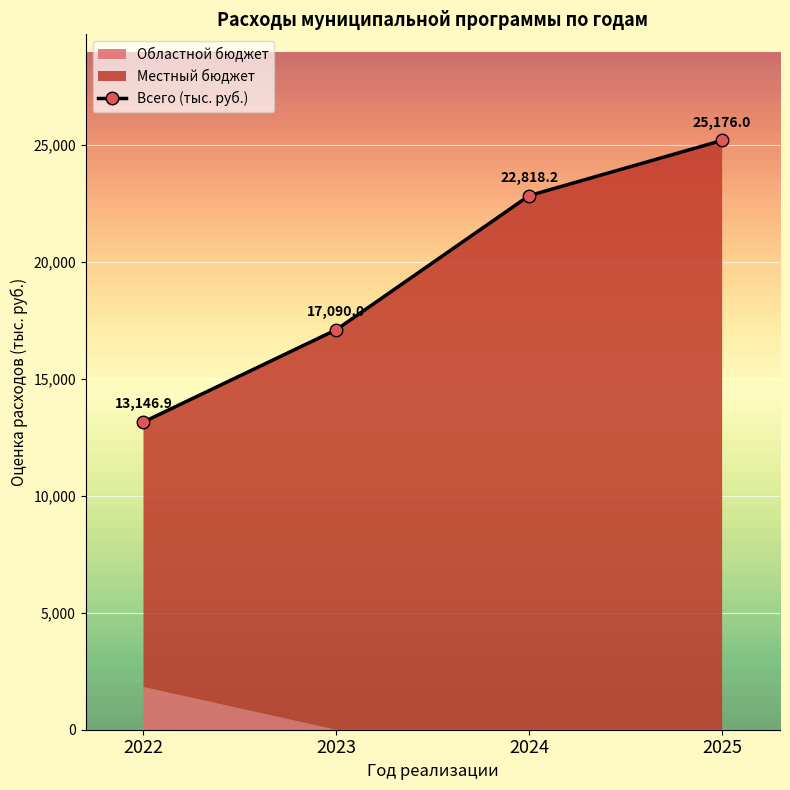

List the labels in order of value, smallest first.

2022, 2023, 2024, 2025